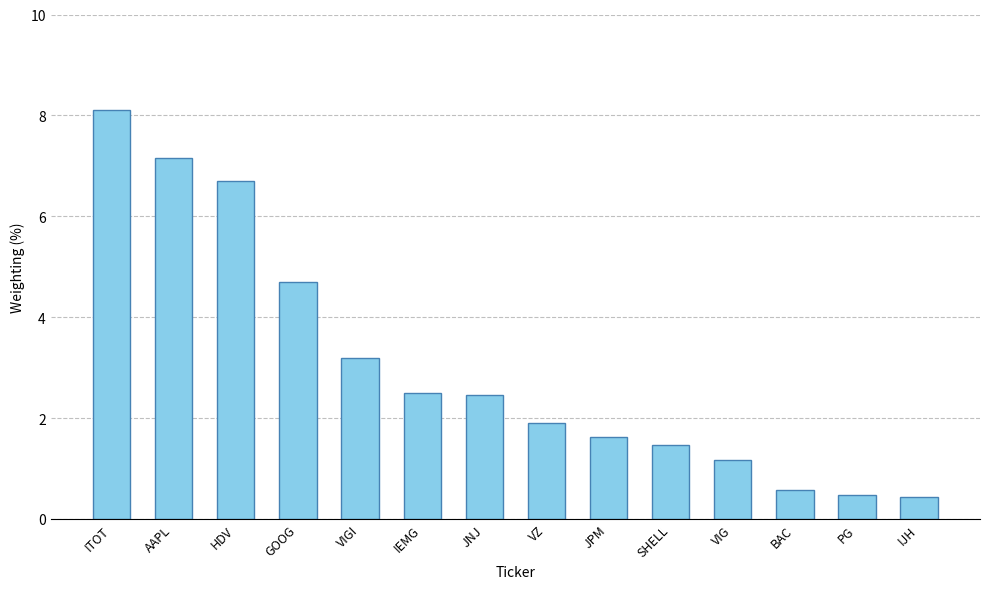

What is the change in value from SHELL to IJH?

-1.0